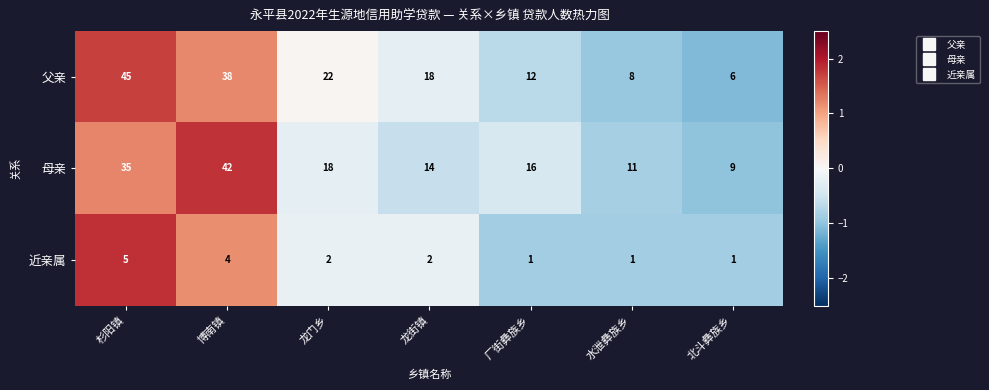

The 近亲属 series shows 1 at 龙街镇. True or false?

False